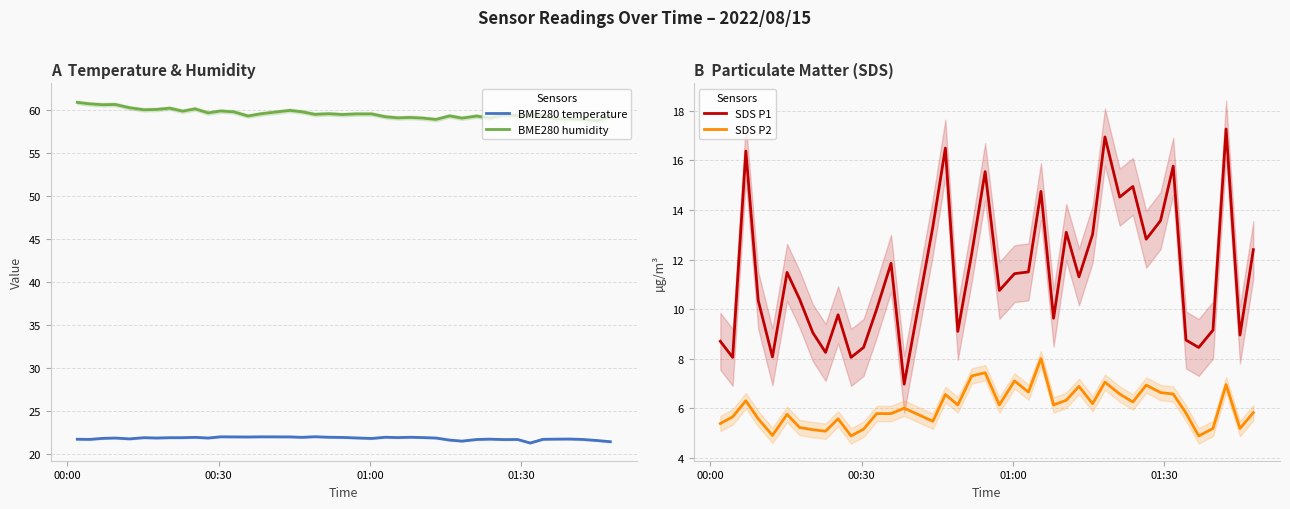

Which series has the widest spread of values?

SDS P1